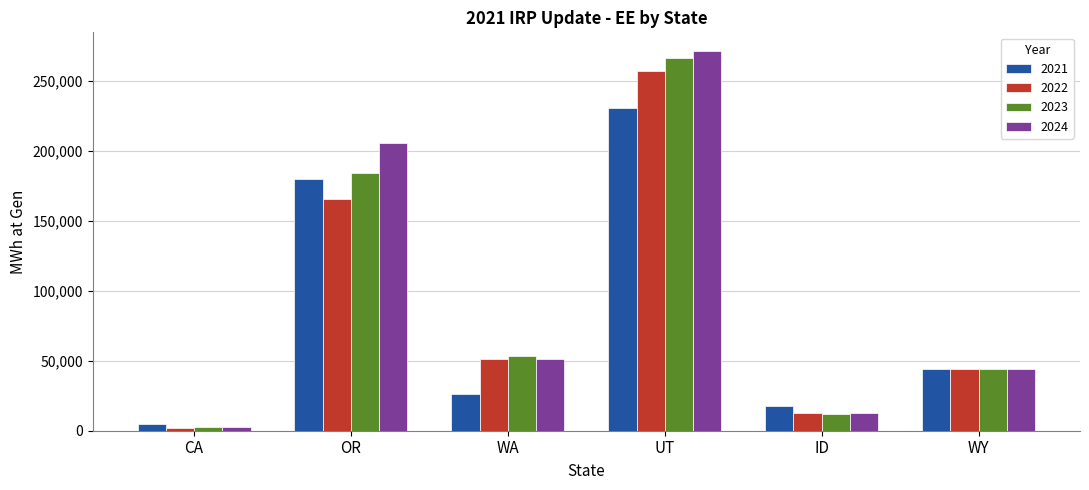

Which series has the largest range (max minus min)?

2024